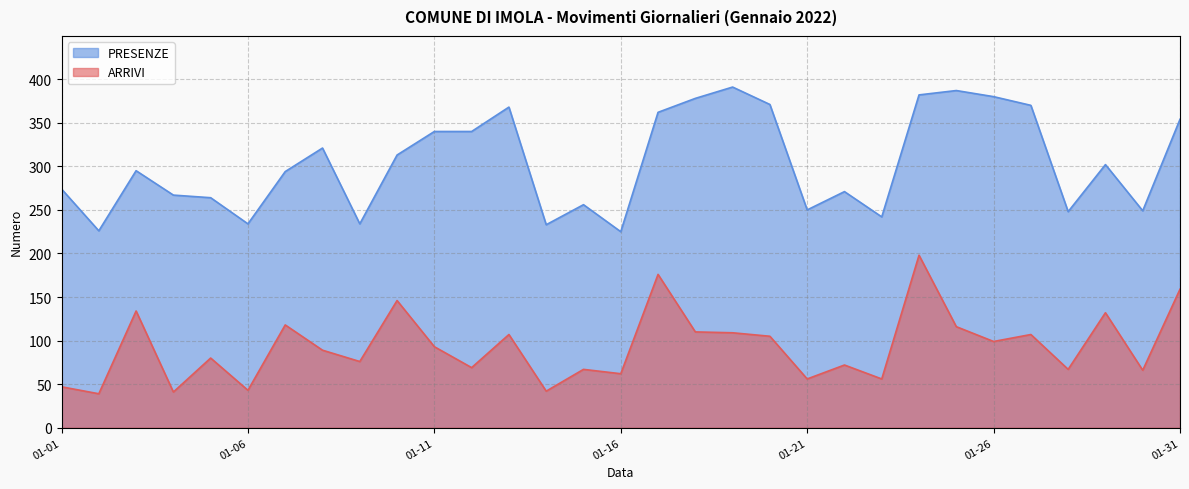

At which label is PRESENZE closest to 308?

2022-01-10